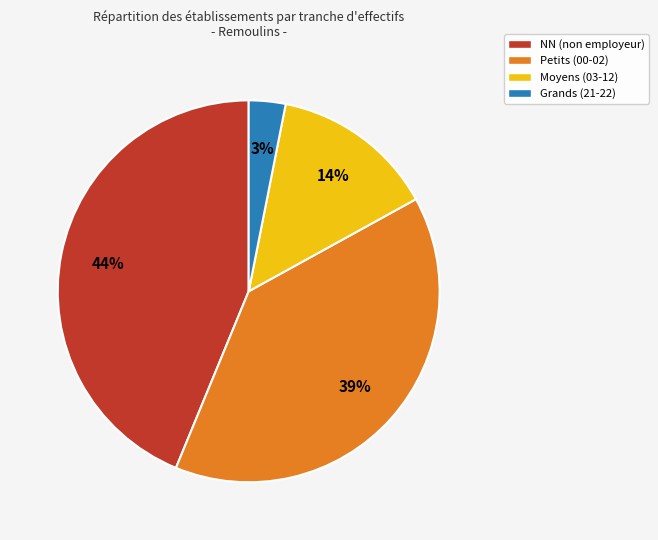

How many slices are in this pie chart?

4